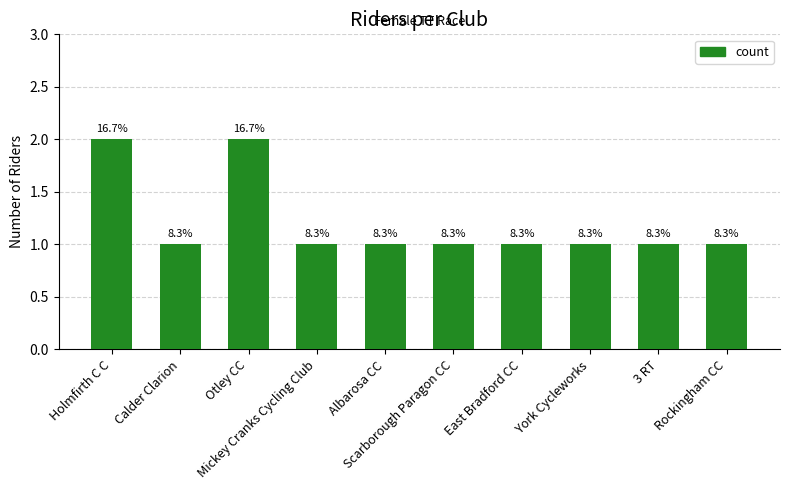

Count the number of values greater than 1.

2